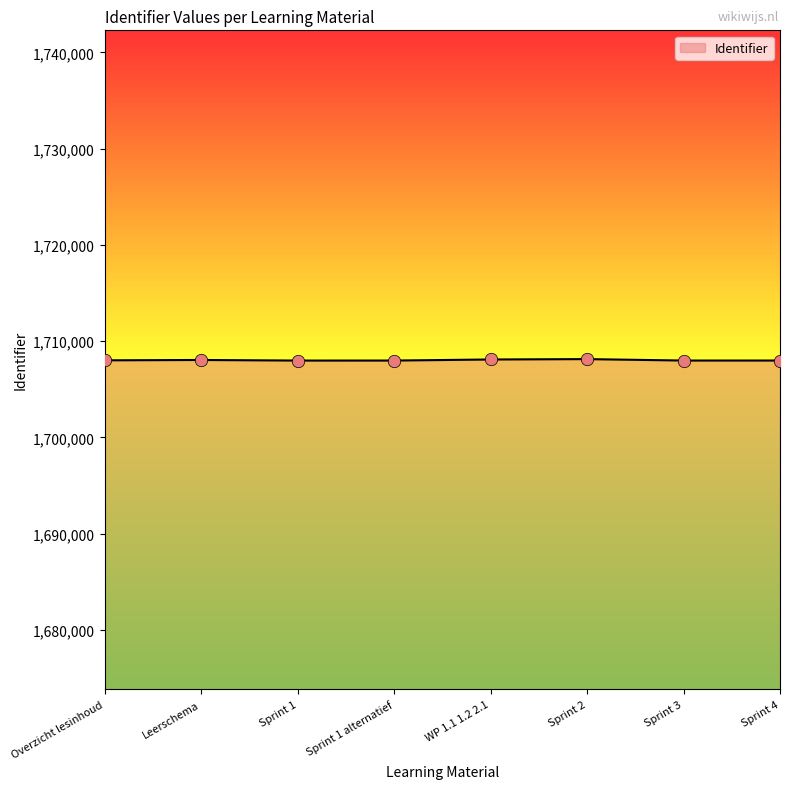

What is the ratio of the value at Leerschema to the value at WP 1.1 1.2 2.1?

1.0